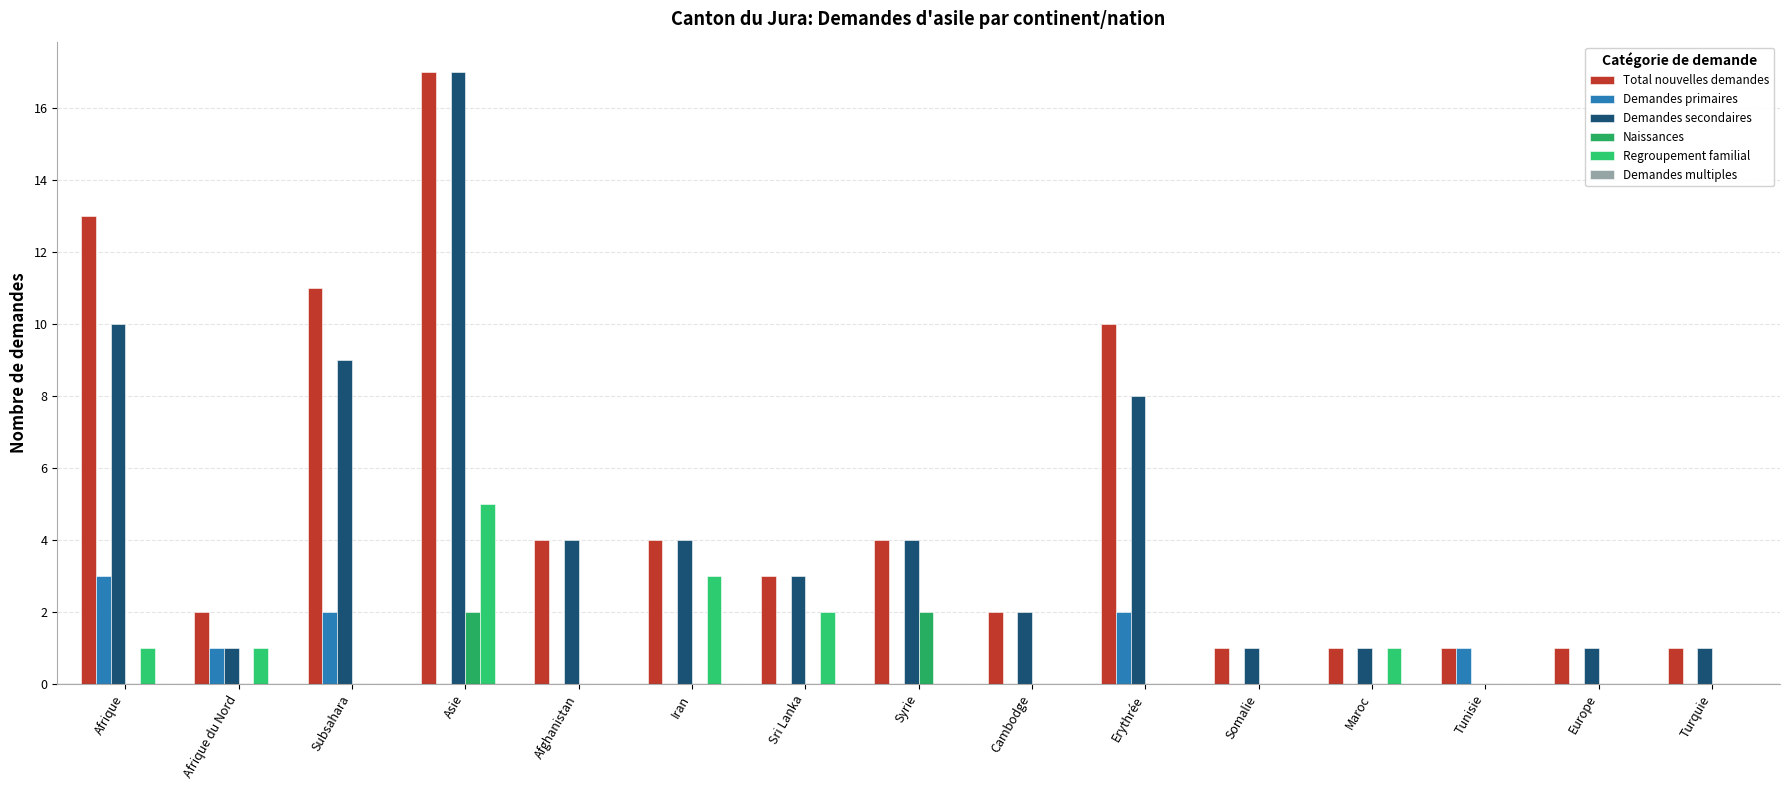

Are the bars grouped side by side (vs. stacked)?

Yes